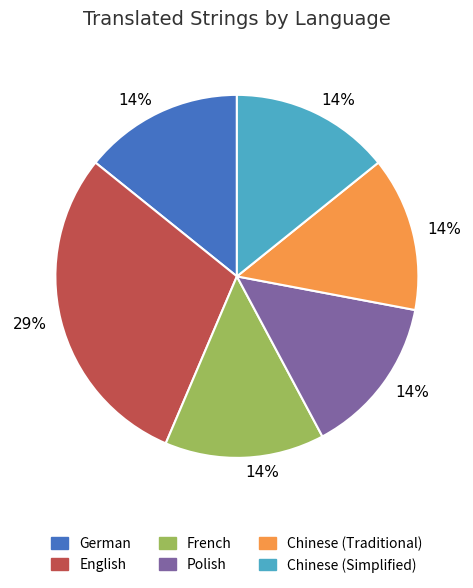

Does any single category account for the majority?

No